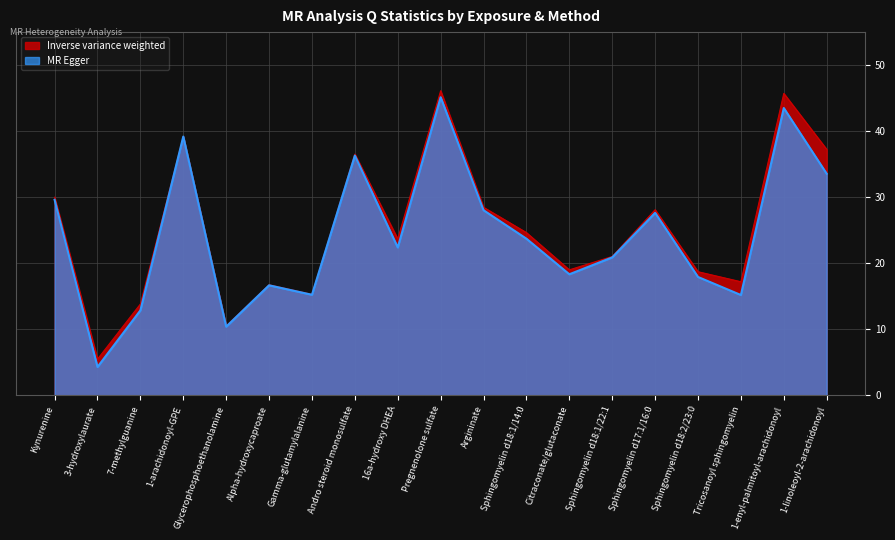

What is the label of the 4th point from the left?

1-arachidonoyl-GPE